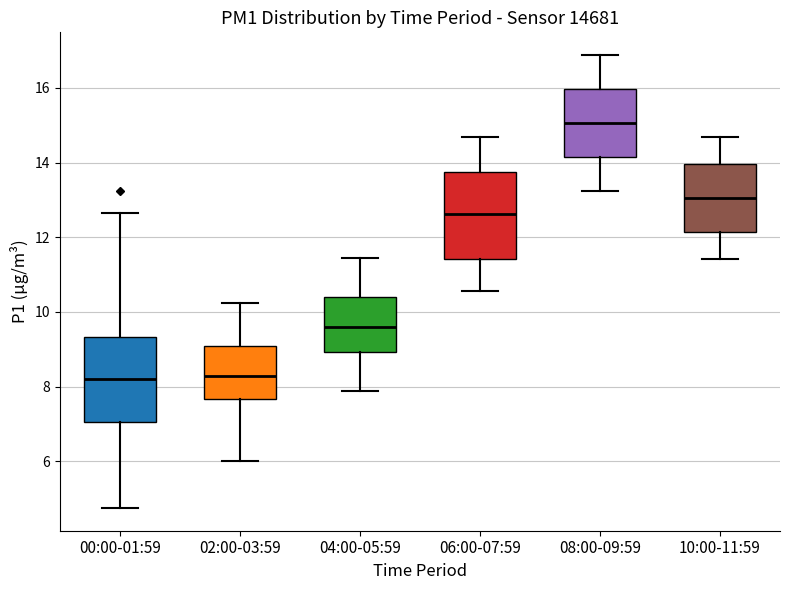

Where does the median line of the box for 10:00-11:59 sit on the y-axis? The values are not printed on the chart, so give them approximately, as read against the axis.

13.0